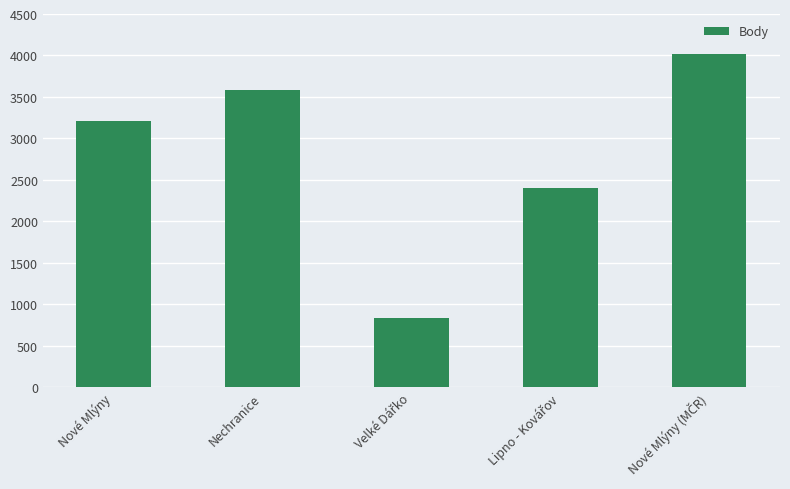

How many bars are there in total?

5